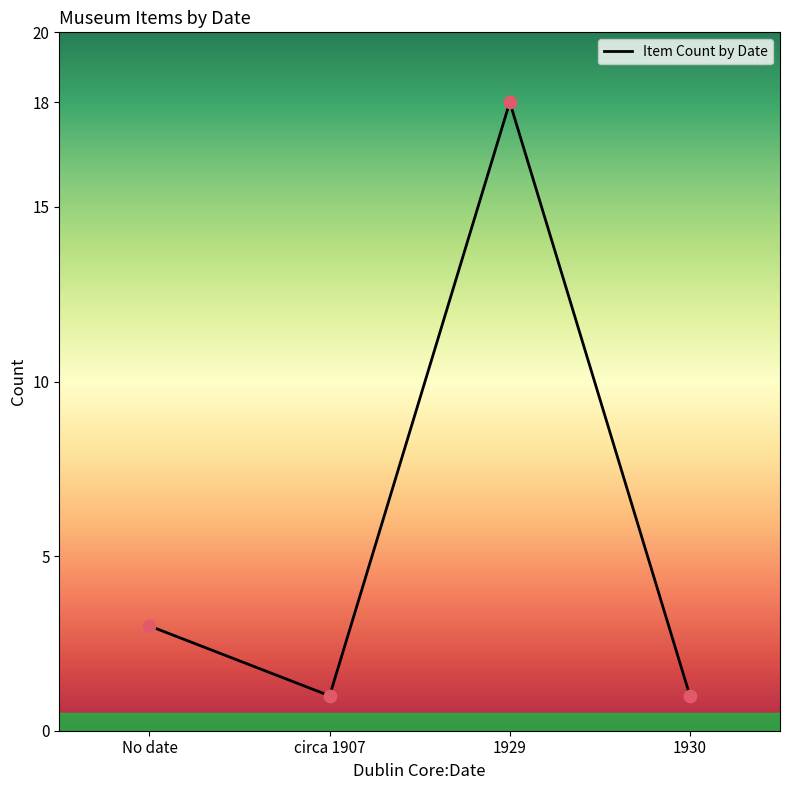

Which has a higher value, 1929 or circa 1907?

1929